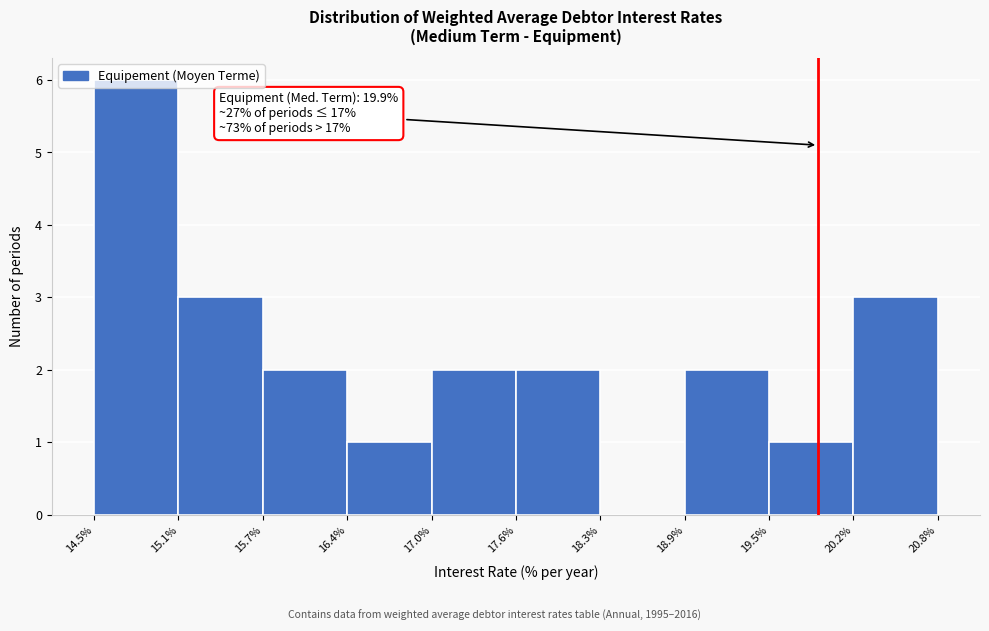

Over which range of the x-axis is the bar tallest?

14.5% to 15.1%